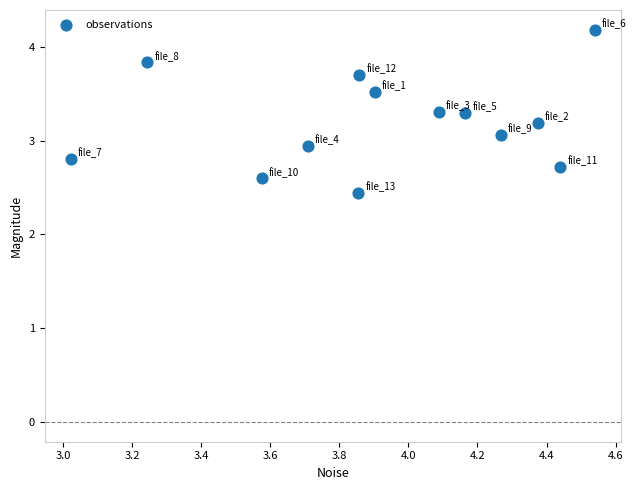

What is the range of X values (max minus min)?

1.5